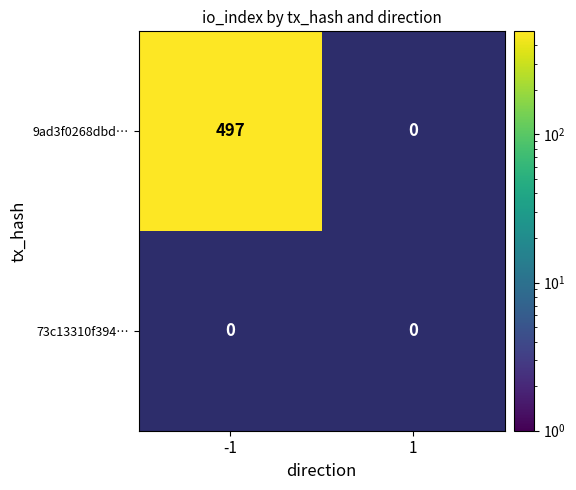

Reading left to right, what are all the values shown in this chart?

9ad3f0268dbd…: 497	0
73c13310f394…: 0	0